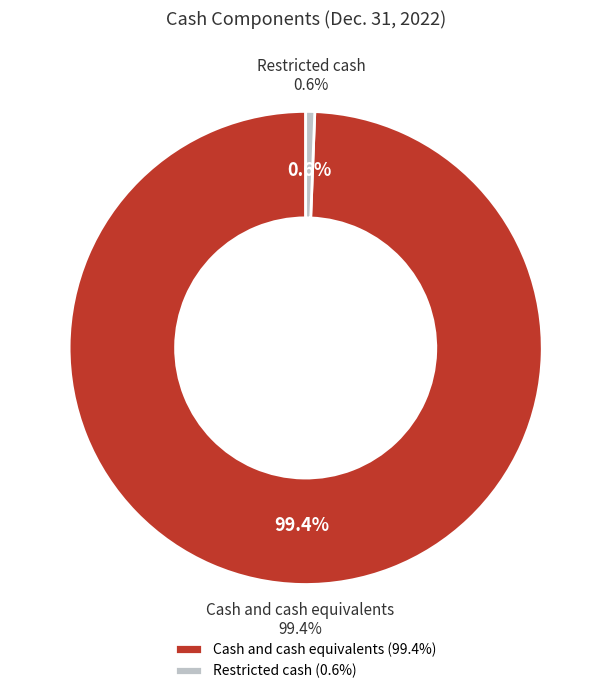

What percentage is the Restricted cash slice, to the nearest percent?

1%